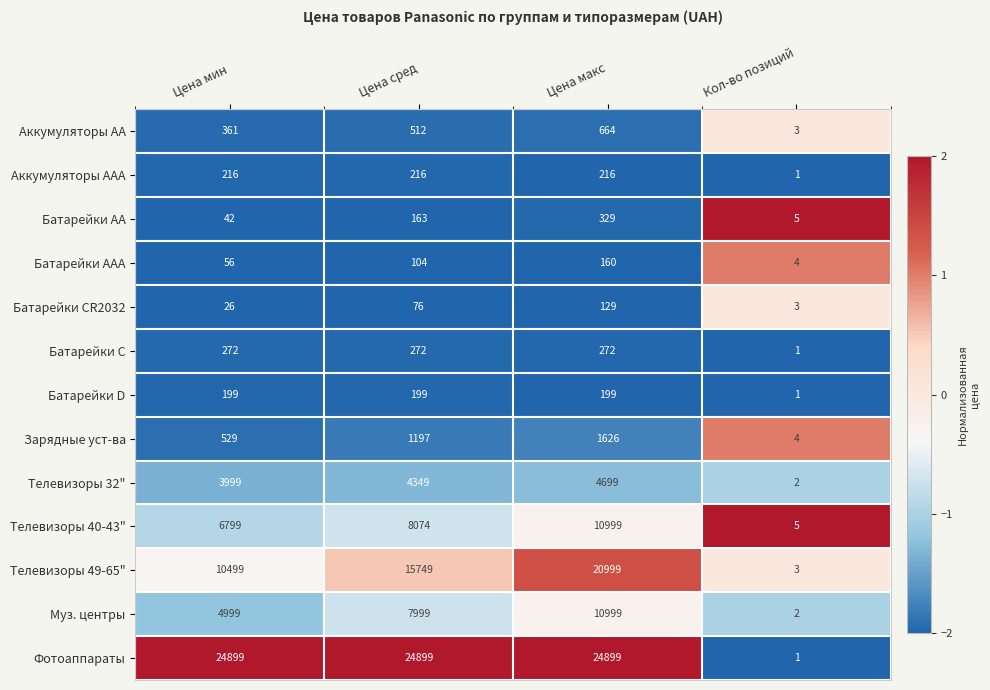

The Телевизоры 40-43" series shows 18270 at Цена макс. True or false?

False